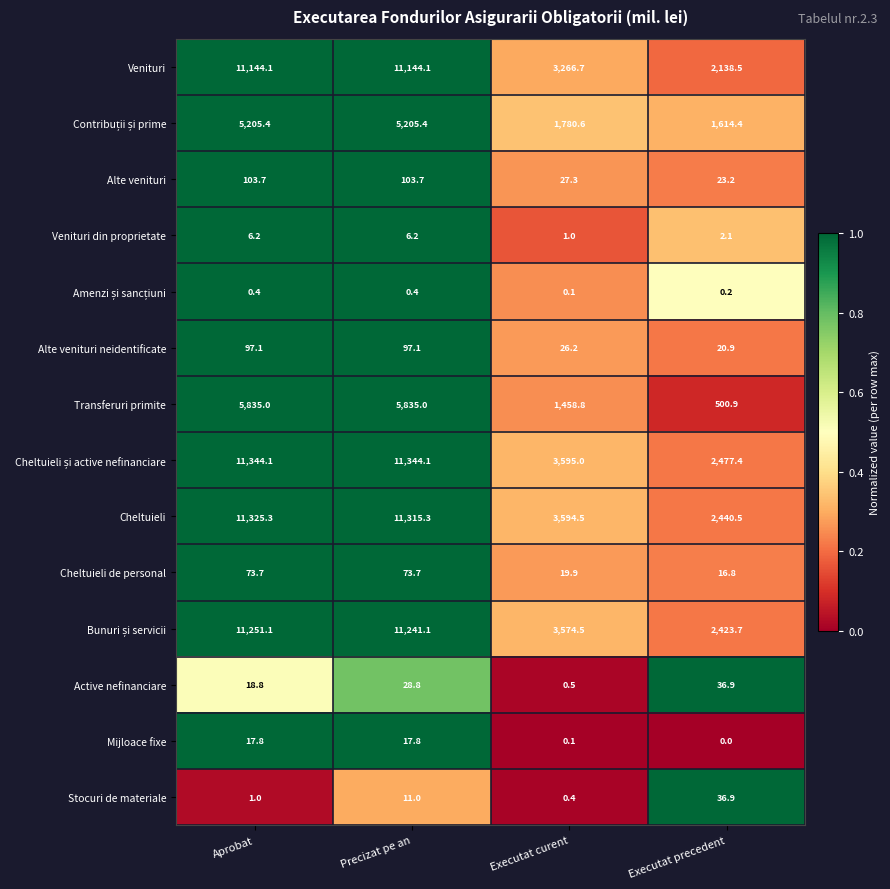

What is the average value of the Cheltuieli de personal series?

46.0